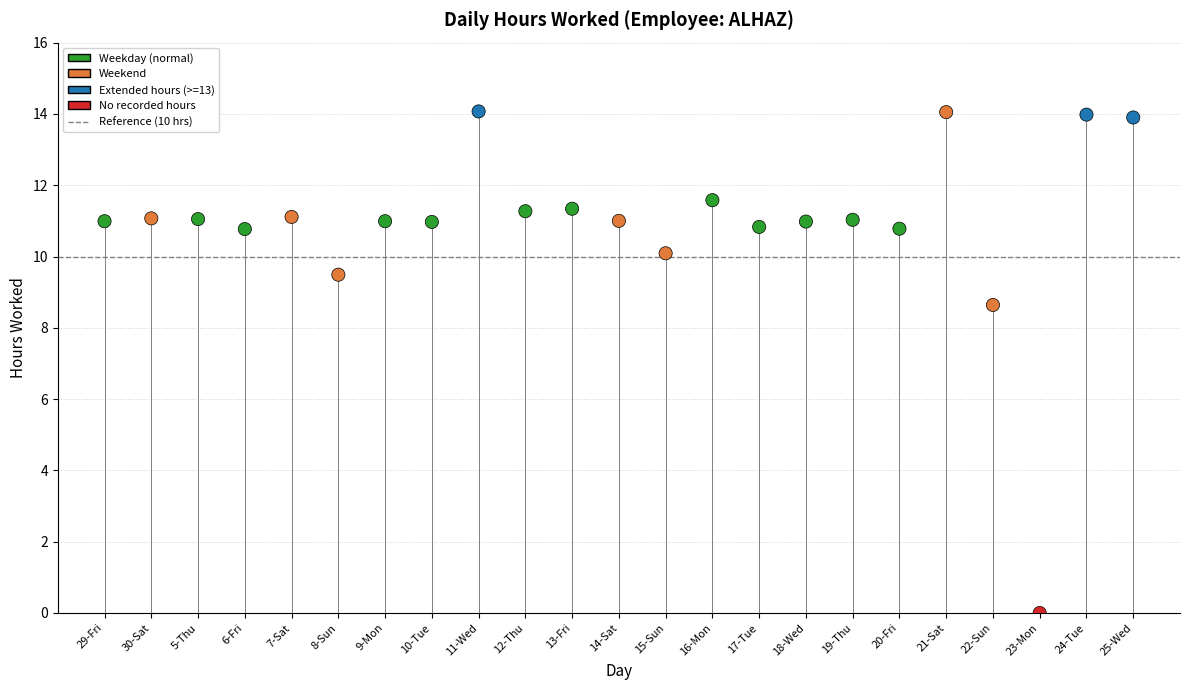

What Y value in the scatter plot is closest to 7?

8.6